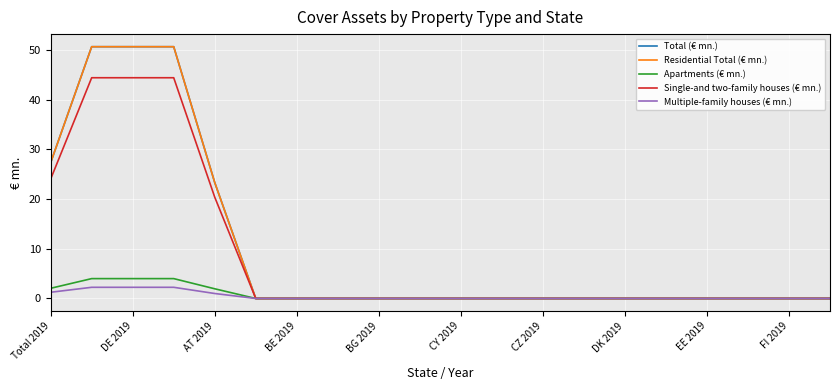

Does the chart display data point markers on the line(s)?

No